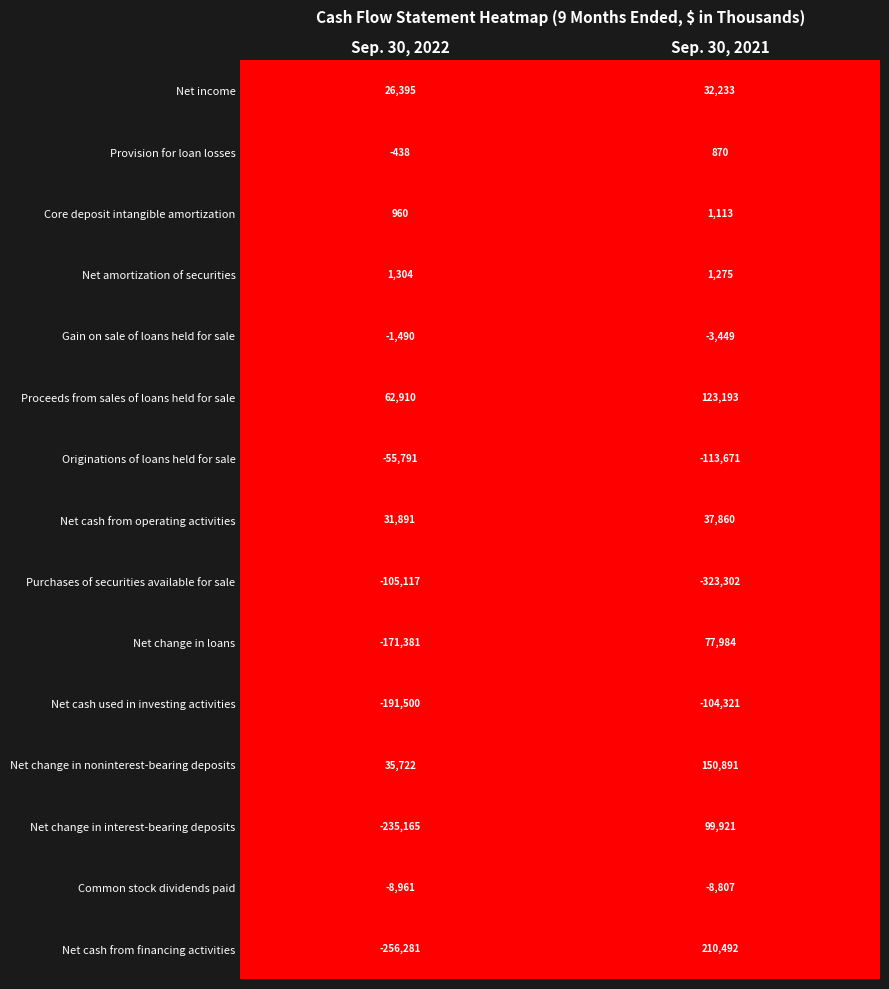

Which series has the largest total across all categories?

Net change in noninterest-bearing deposits